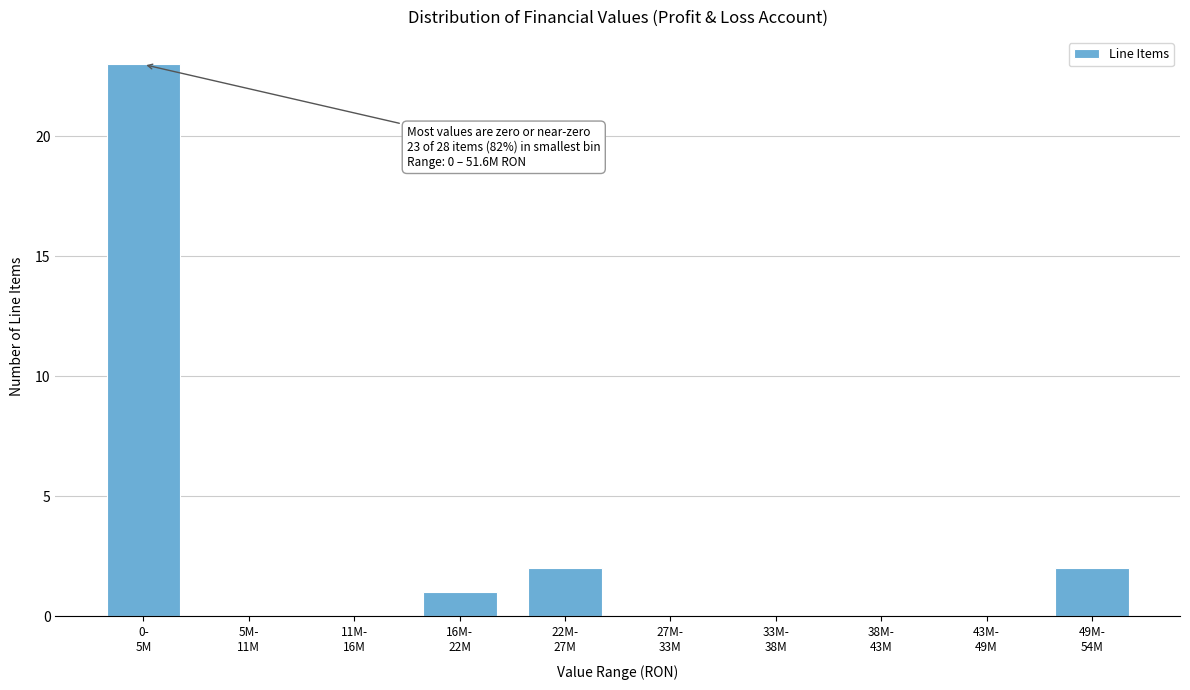

What is the maximum value shown in the chart?

23